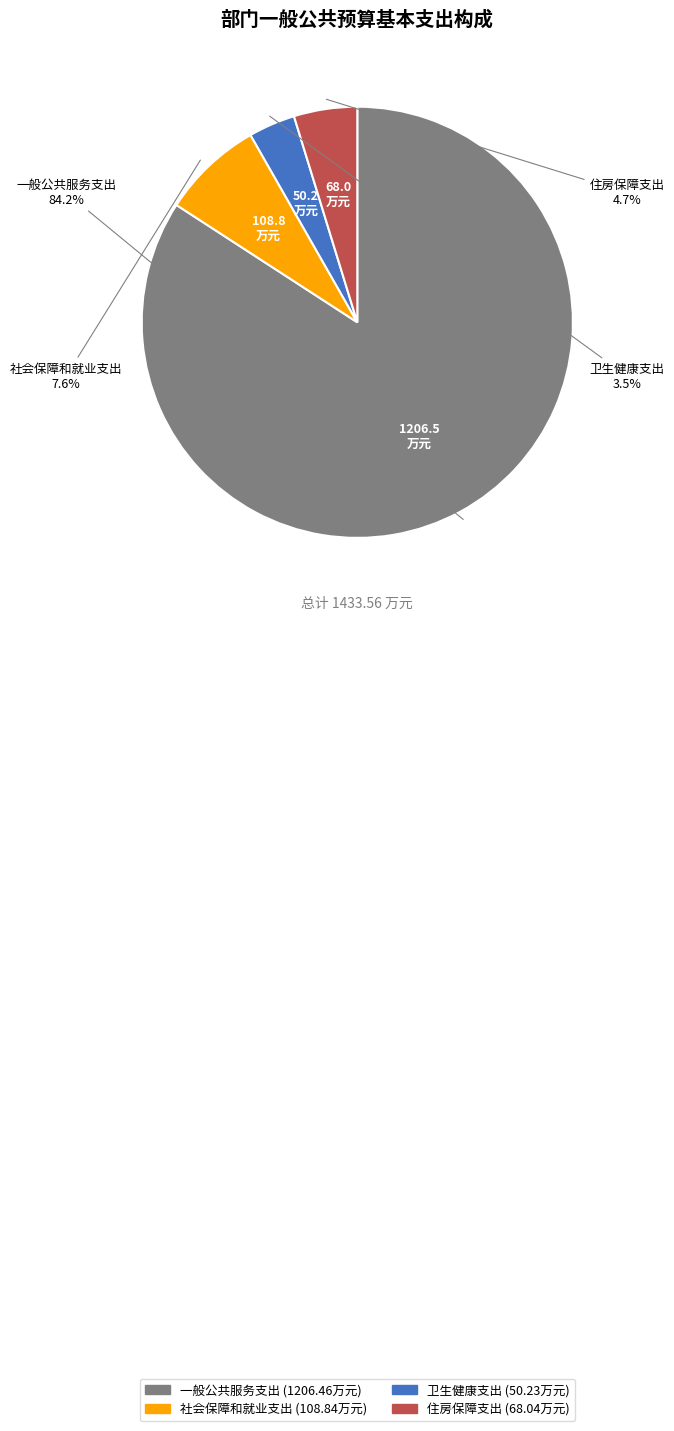

To the nearest percent, what is the average slice percentage?

25%